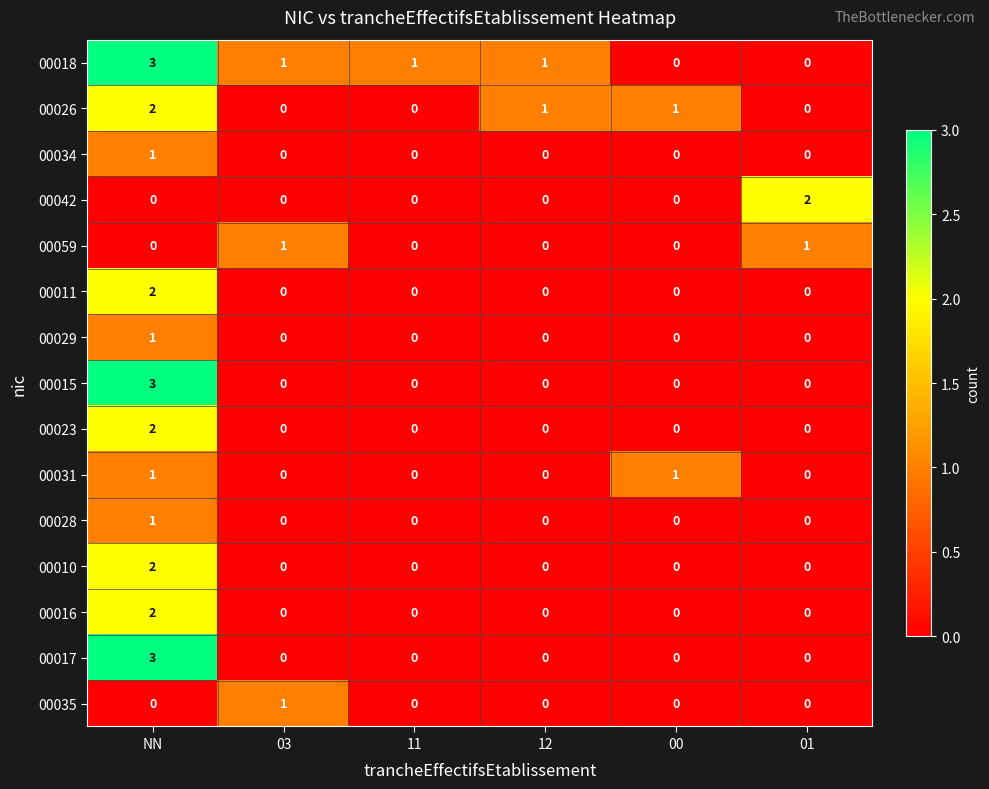

How many categories are shown in the chart?

6